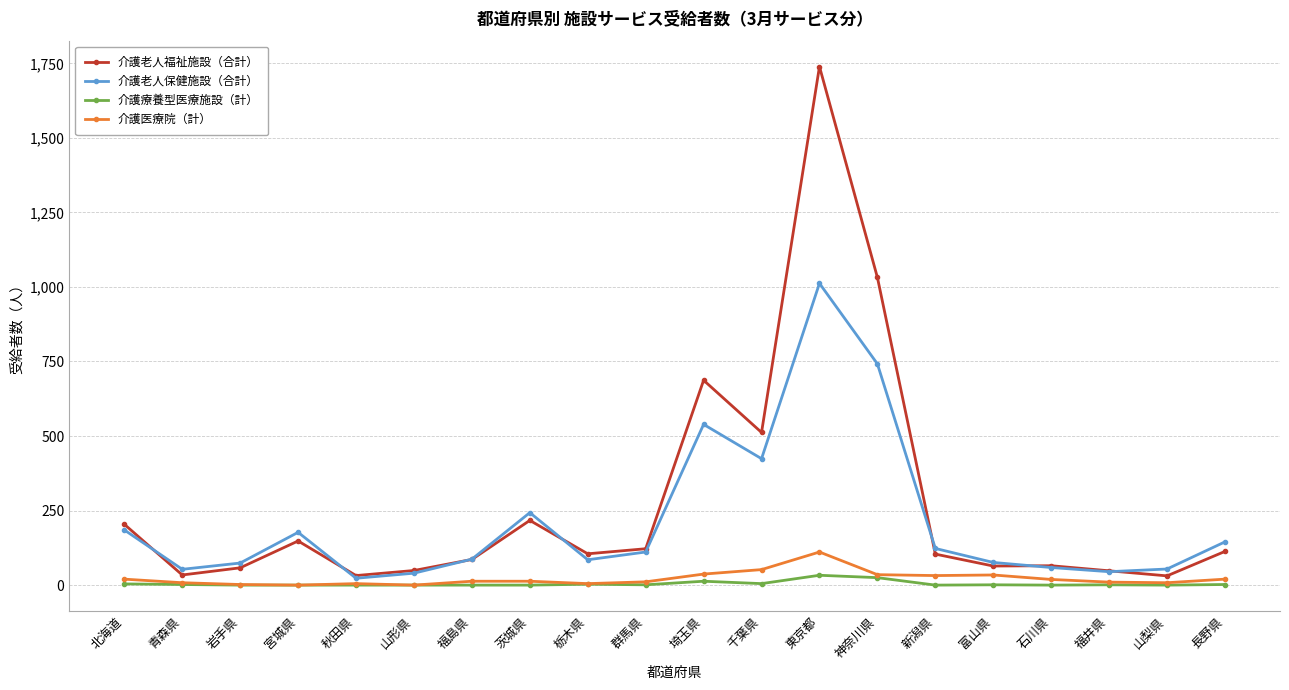

The 介護老人保健施設（合計） series shows 87 at 福島県. True or false?

True